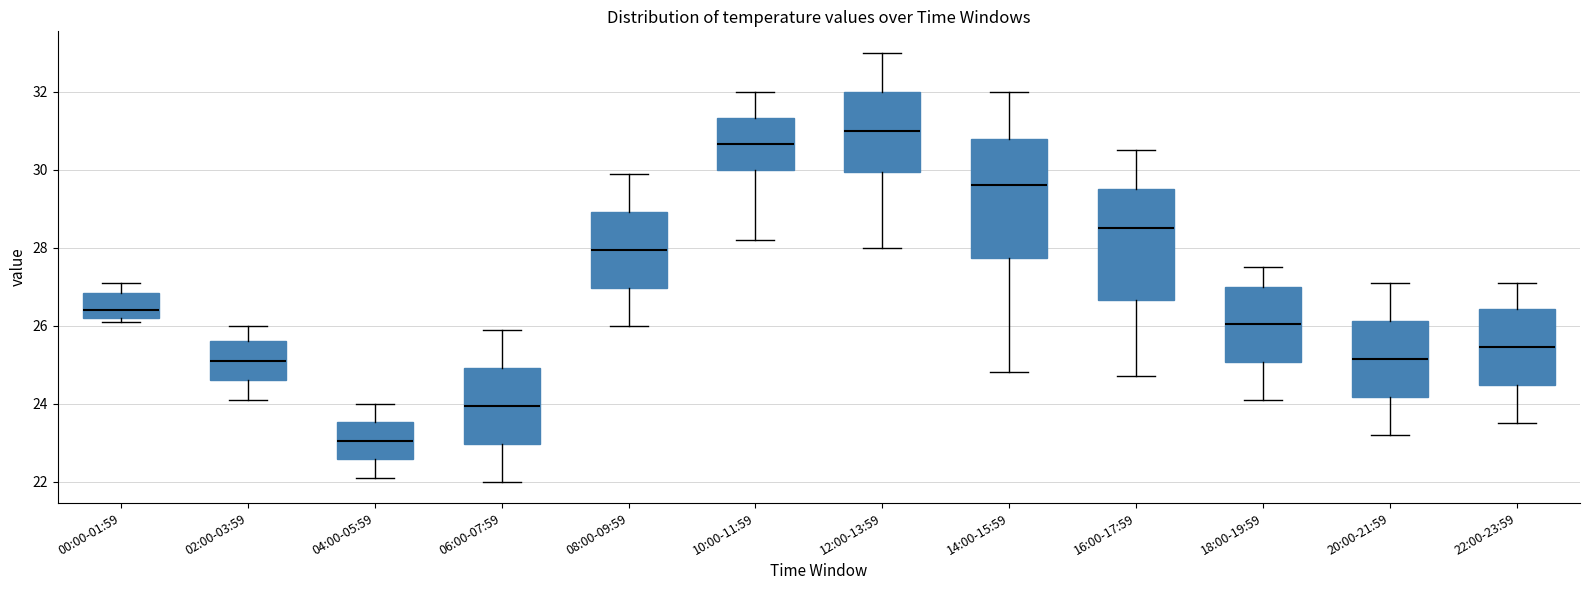

Which box has the lowest median line?

04:00-05:59